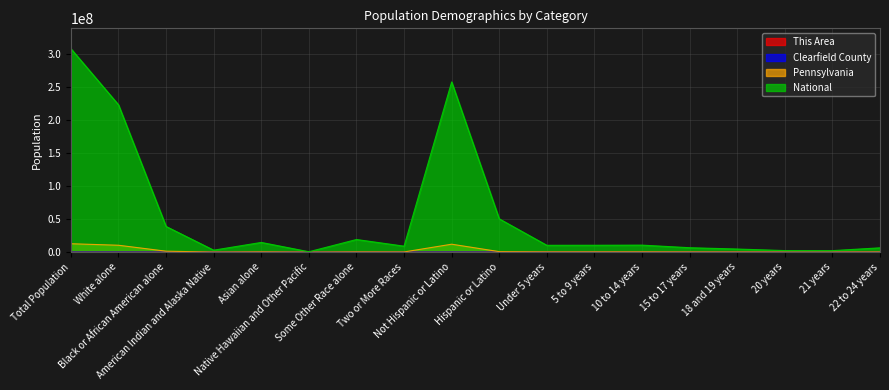

What is the average value of the Clearfield County series?

14277